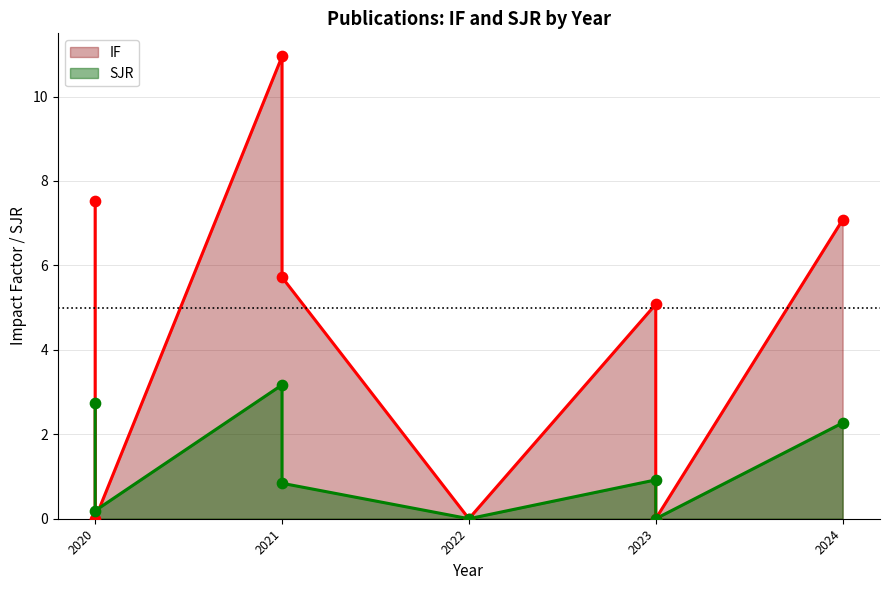

Which series has the widest spread of Y values?

IF